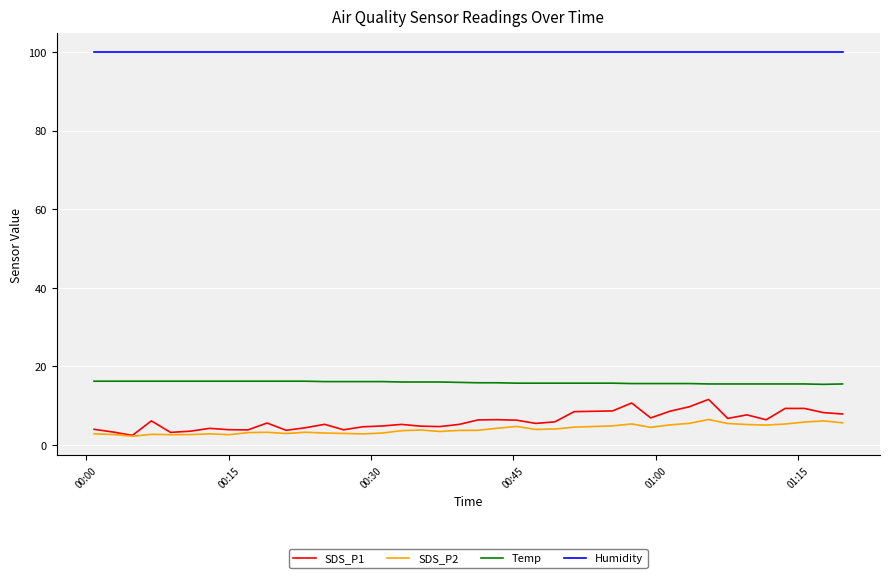

What are all the series names shown in the legend?

SDS_P1, SDS_P2, Temp, Humidity